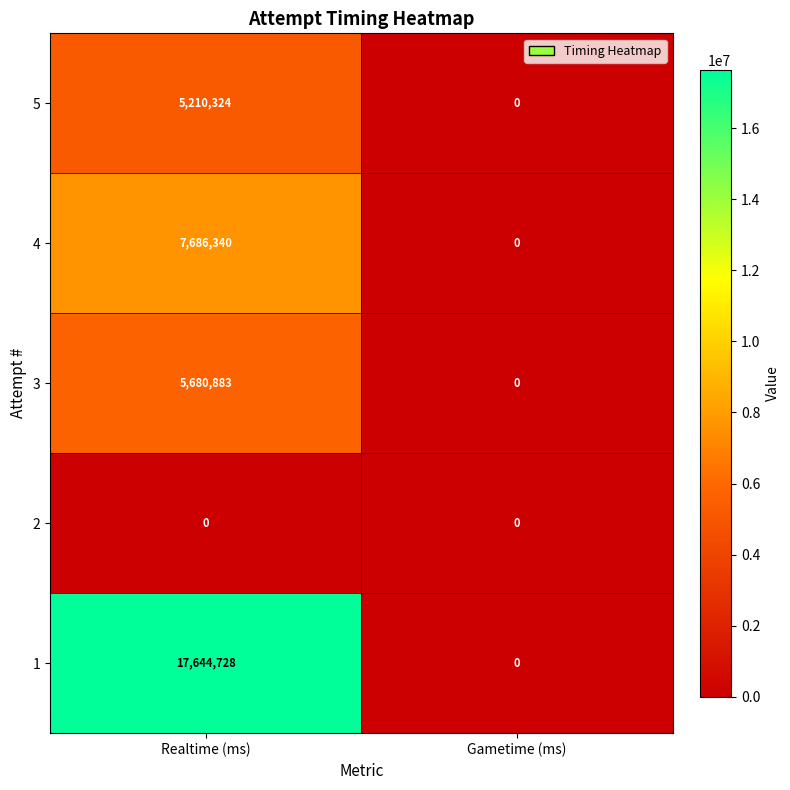

Rank the series by their maximum value, from highest to lowest.

1, 4, 3, 5, 2